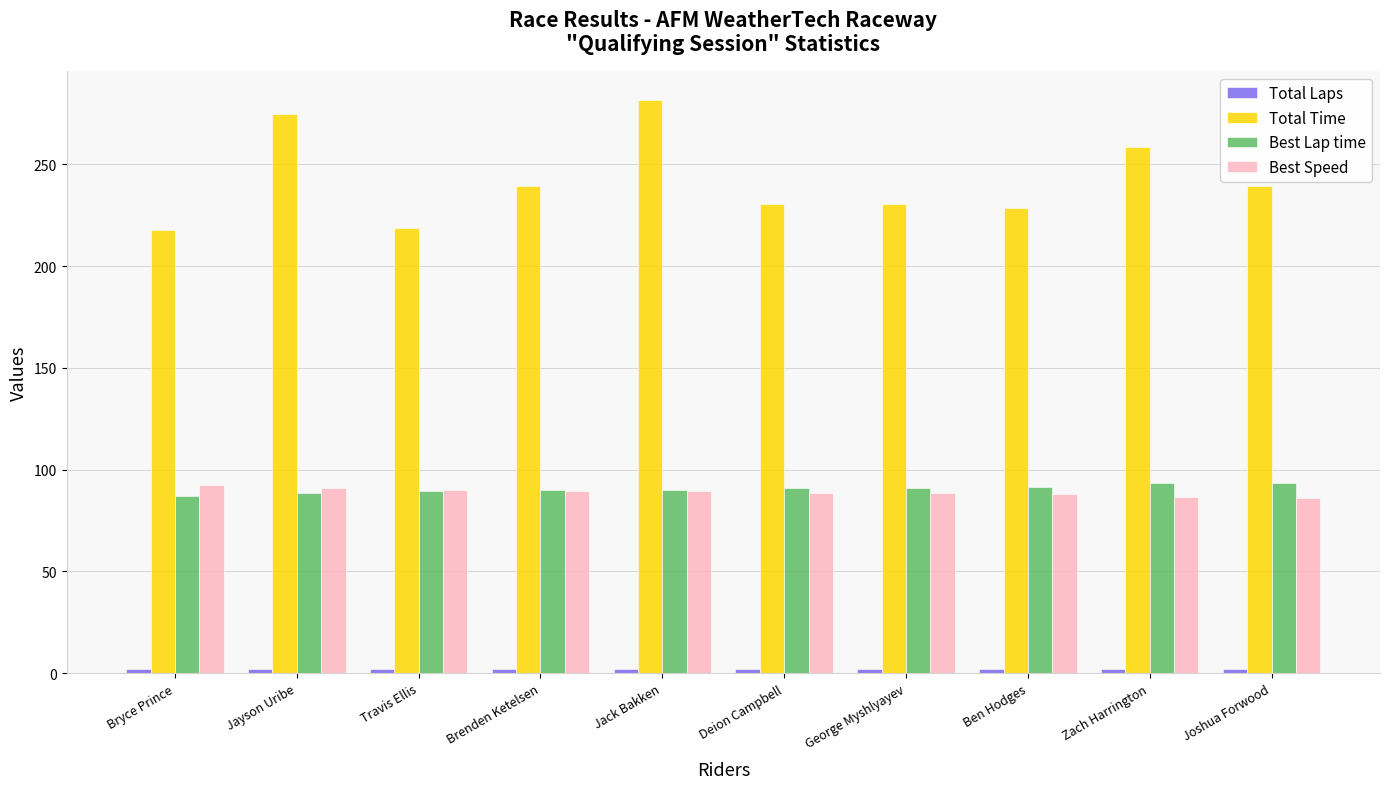

Is it true that Best Speed equals 18.6 at George Myshlyayev?

False